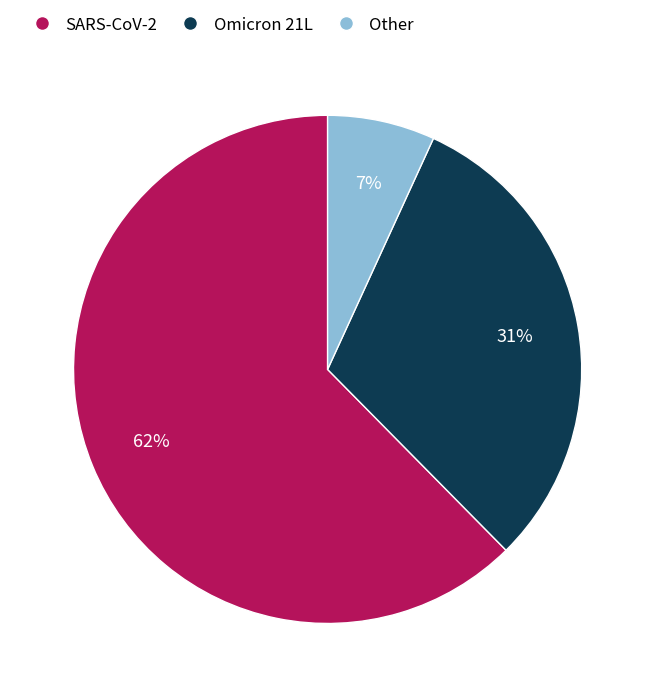

What is the smallest slice in the pie chart?

Other